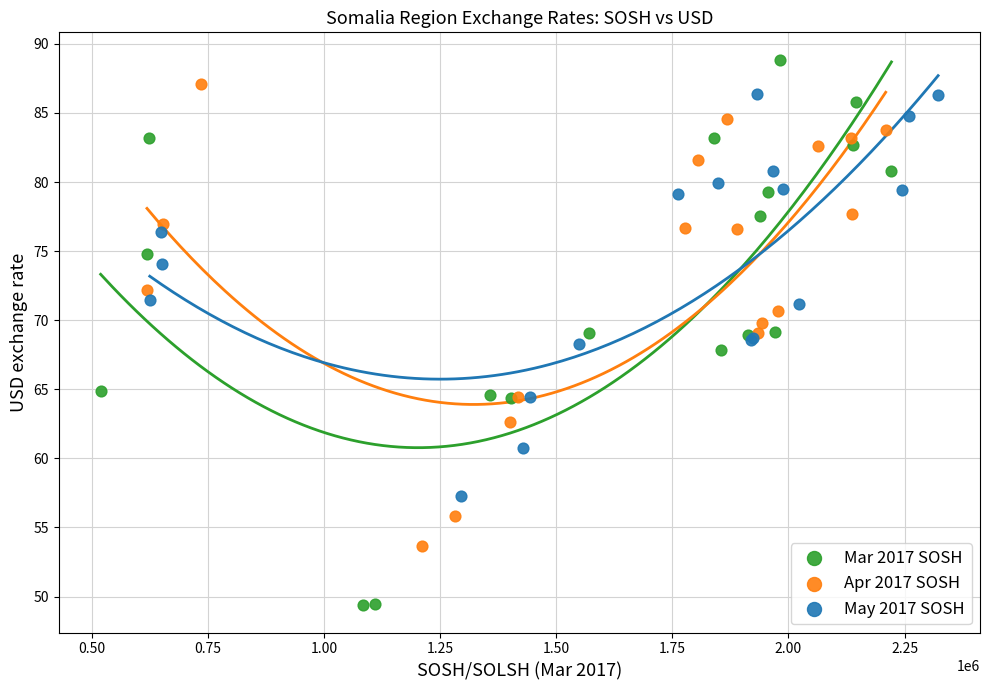

What are all the series names shown in the legend?

Mar 2017 SOSH, Apr 2017 SOSH, May 2017 SOSH